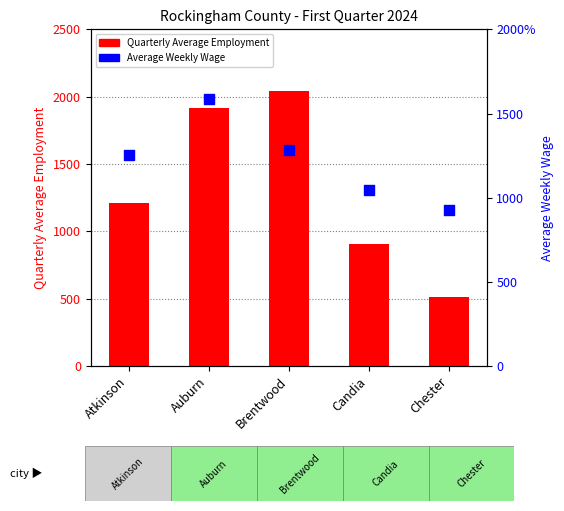

What is the total value across all series at Atkinson?

2462